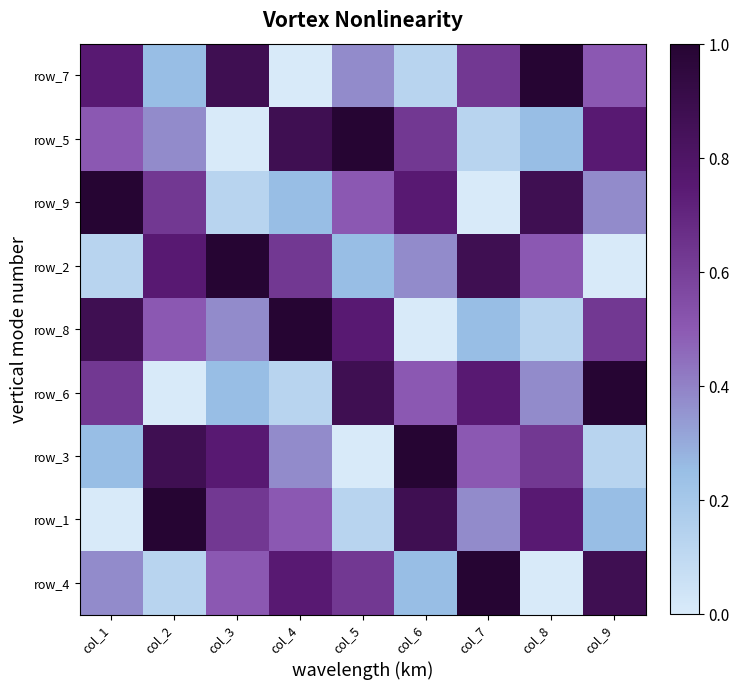

What is the average value of the row_4 series?

0.5